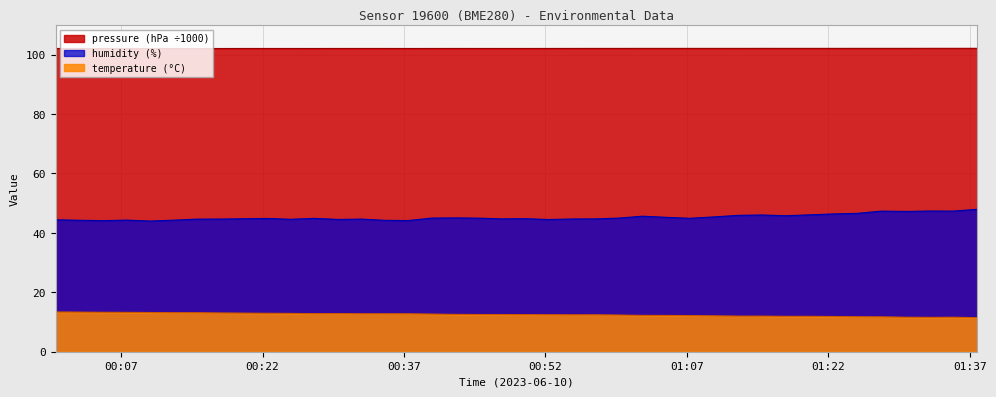

What is the label of the 17th point from the right?

2023-06-10T00:57:20